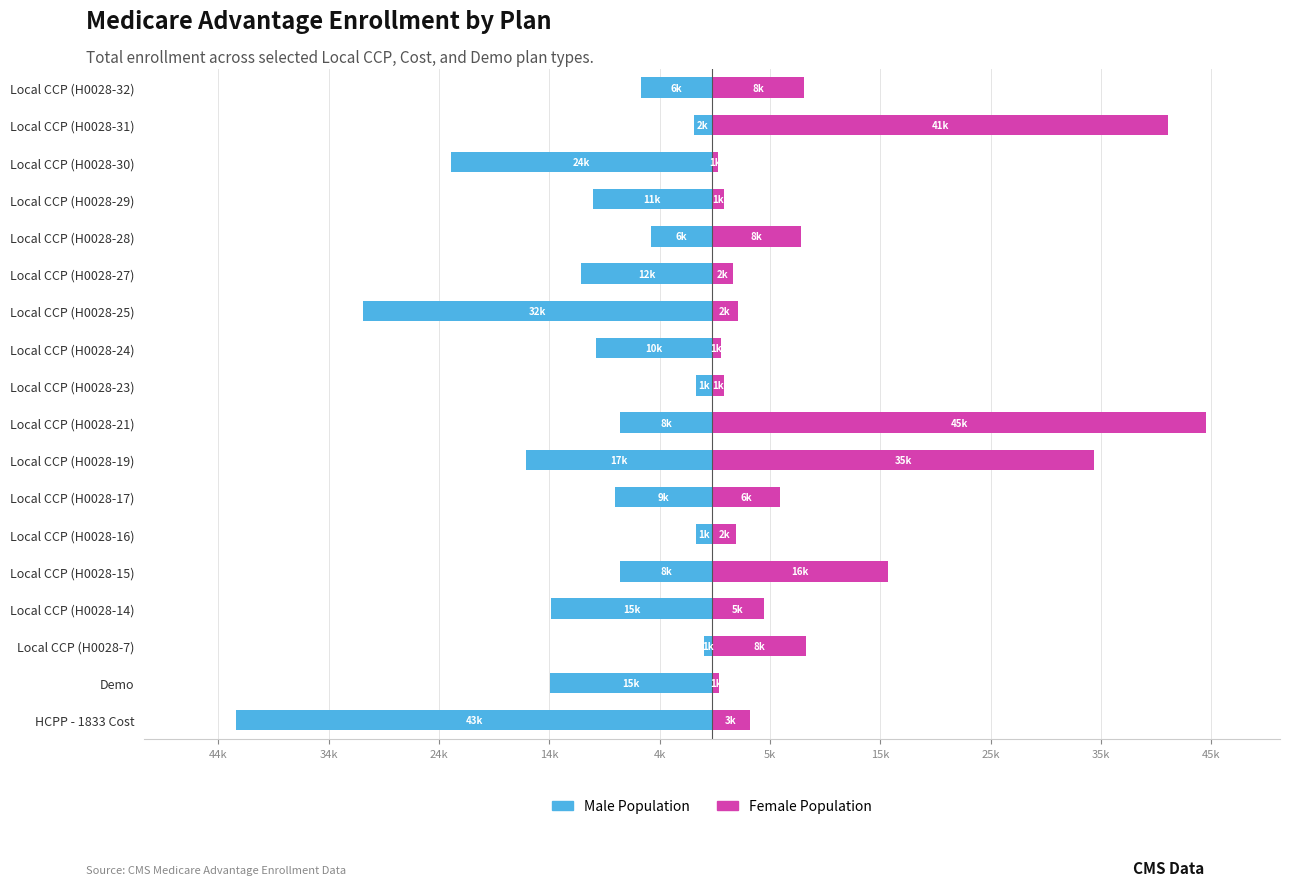

The Male Population series shows -6485 at Local CCP (H0028-32). True or false?

True